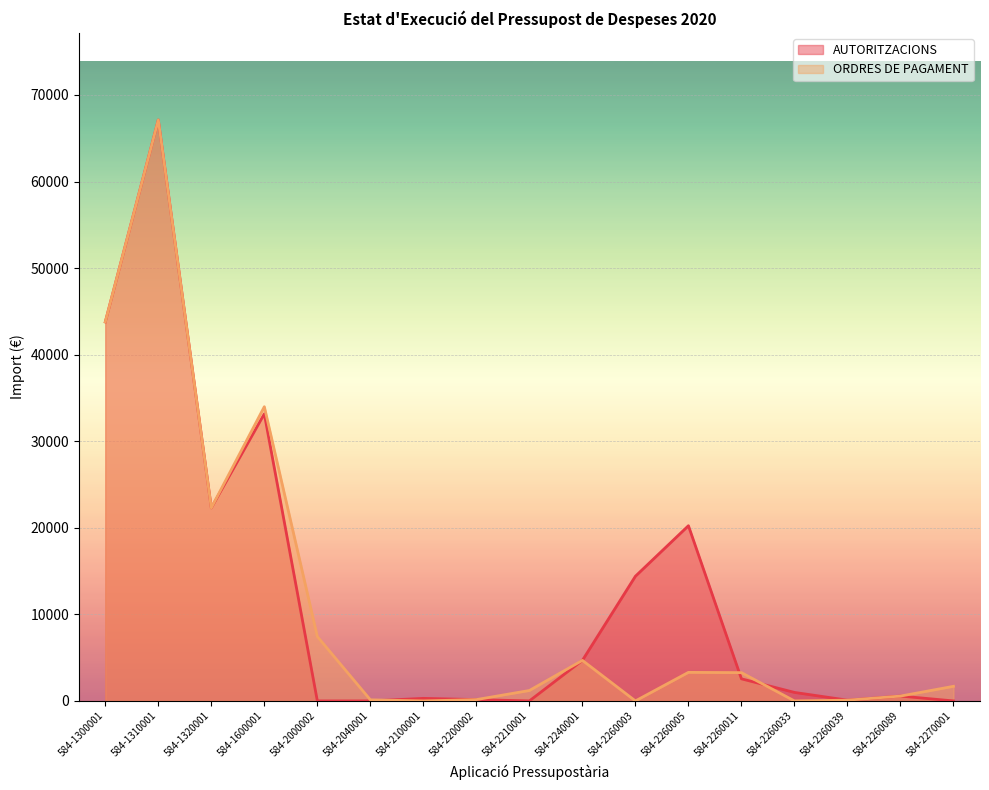

How many lines are shown in the chart?

2